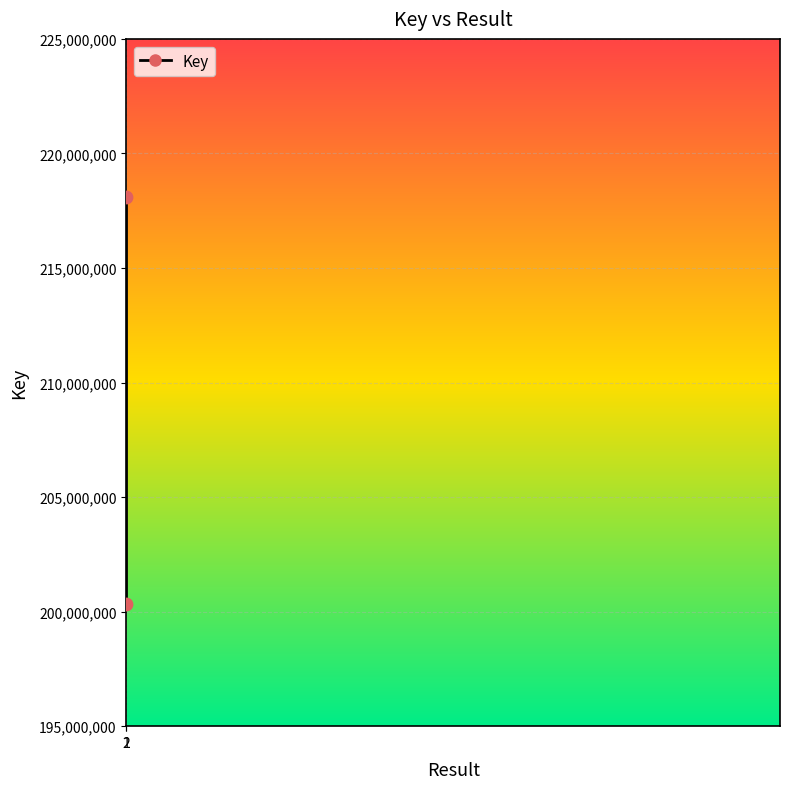

What is the average Y value?

209220855